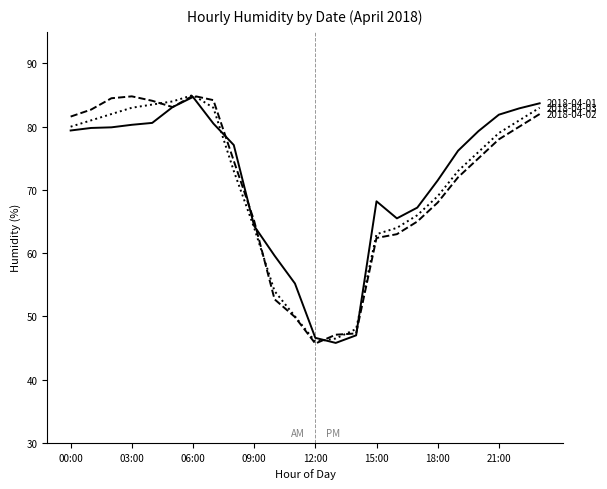

What is the greatest value displayed?

85.0